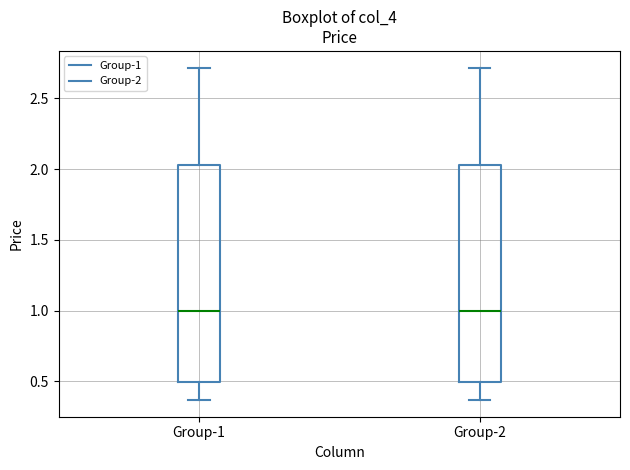

Reading left to right, read every box against the y-axis: the position of its median line, the range the box covers, and the ends of its whiskers. The values are not printed on the chart, so give them approximately, as read against the axis.

Group-1: median 1.00, box 0.50 to 2.05, whiskers 0.35 to 2.70
Group-2: median 1.00, box 0.50 to 2.05, whiskers 0.35 to 2.70